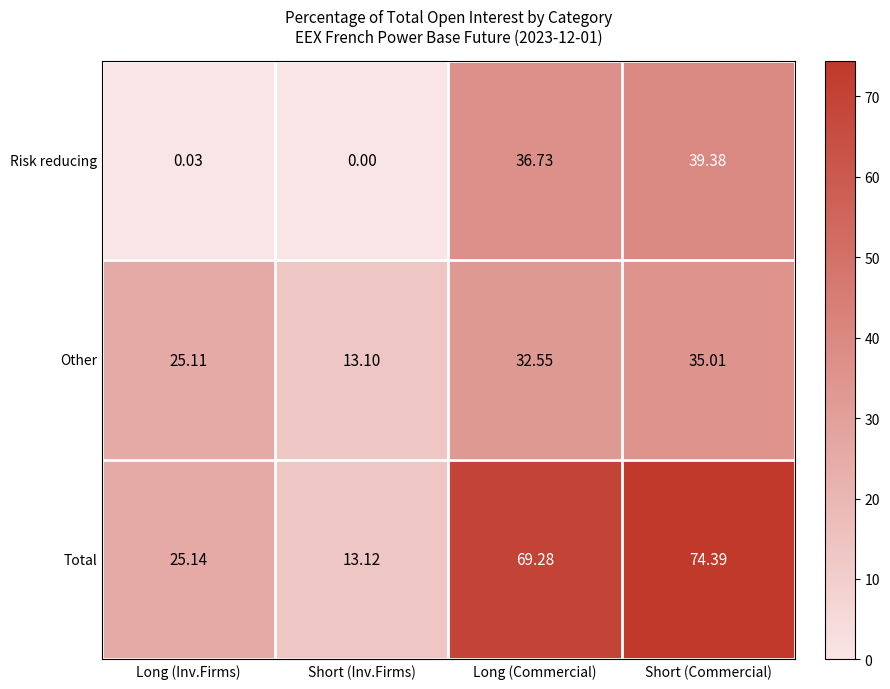

Which series has the widest spread of values?

Total